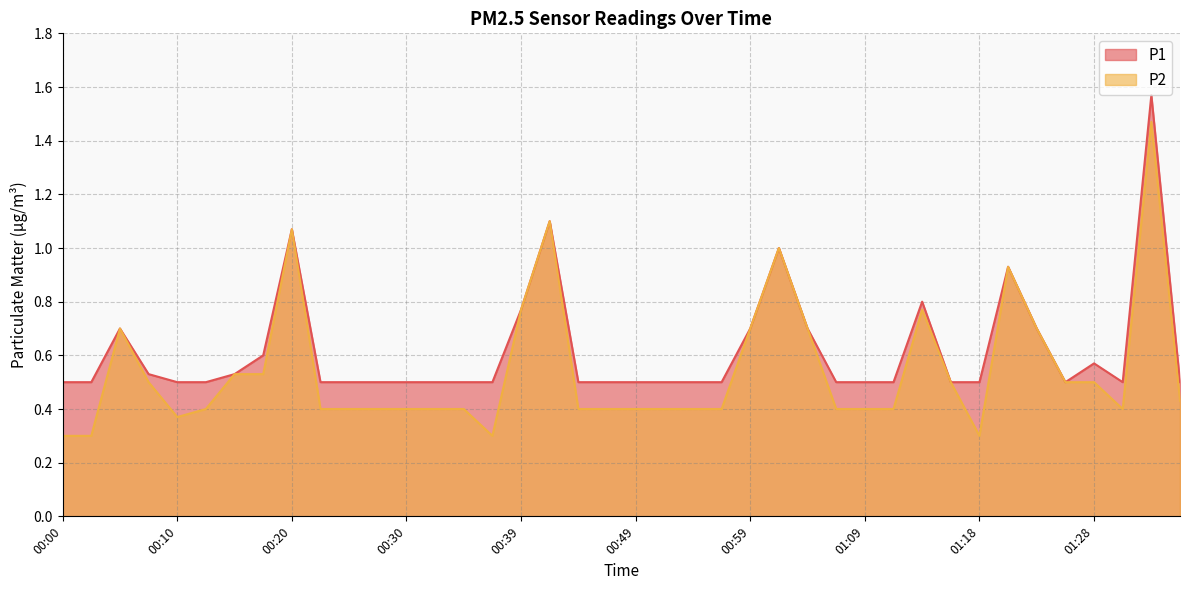

What is the label of the 26th point from the left?

01:01